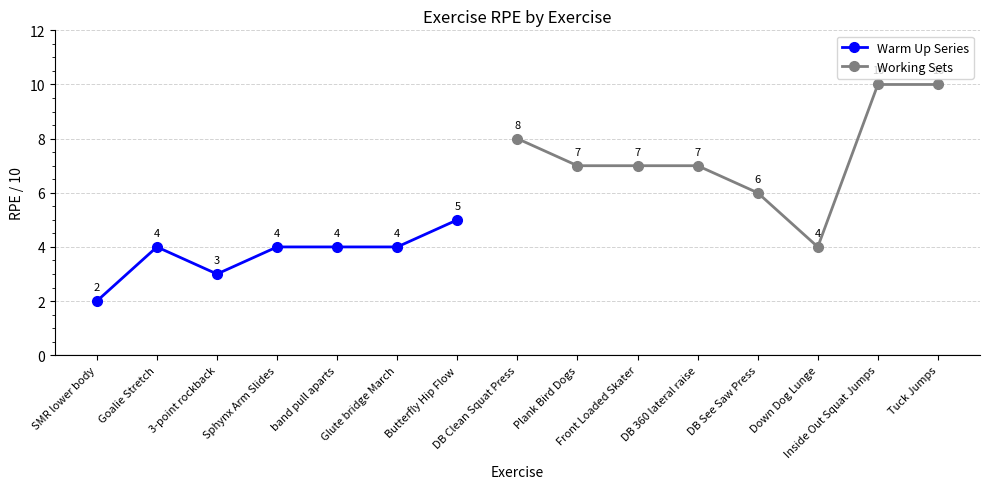

How many values are between 4 and 7?

10